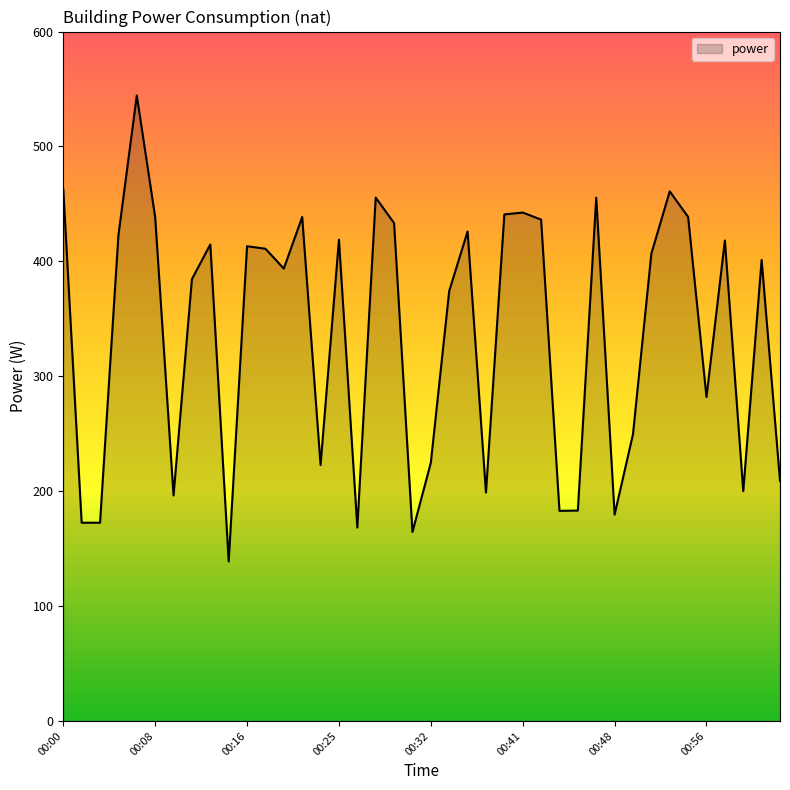

How many lines are shown in the chart?

1